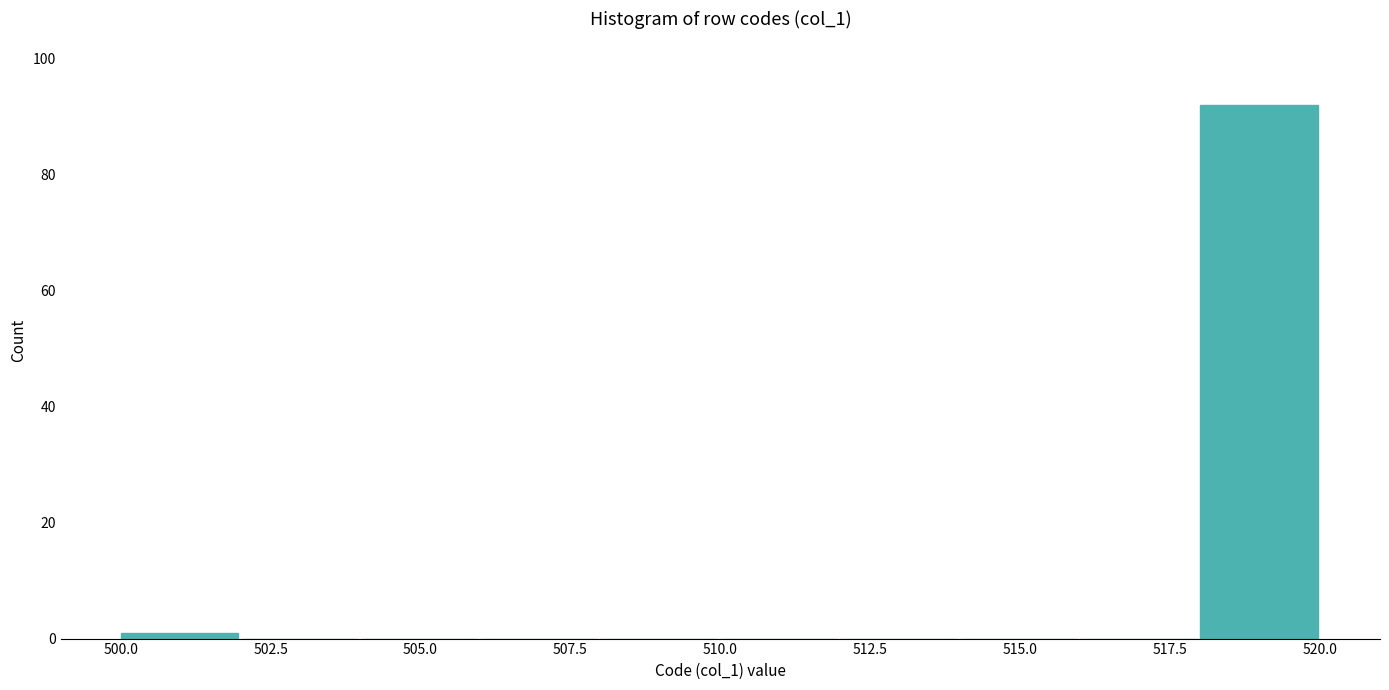

Over which range of the x-axis is the bar tallest?

518 to 520